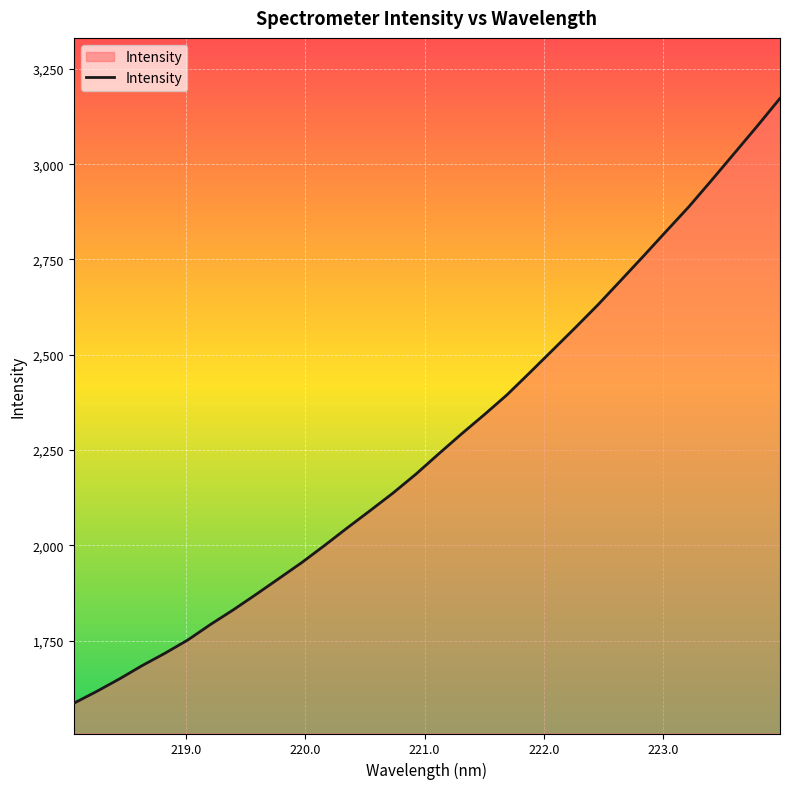

What is the maximum value shown in the chart?

3172.6